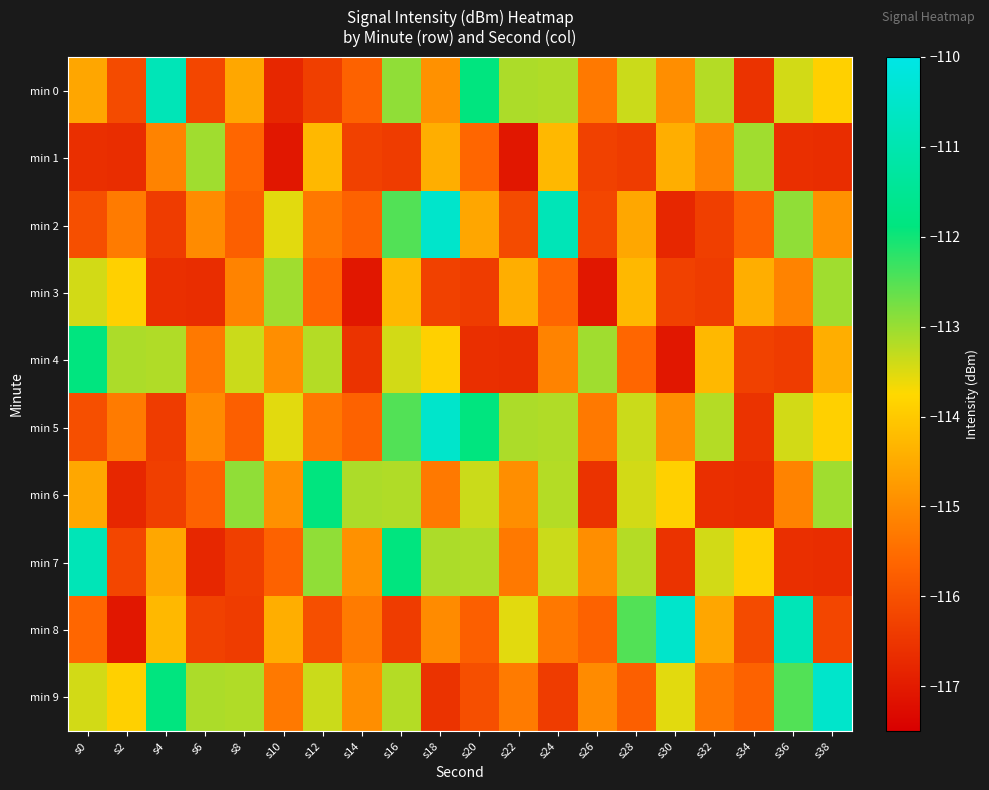

At how many categories does at least one series exceed -113?

12